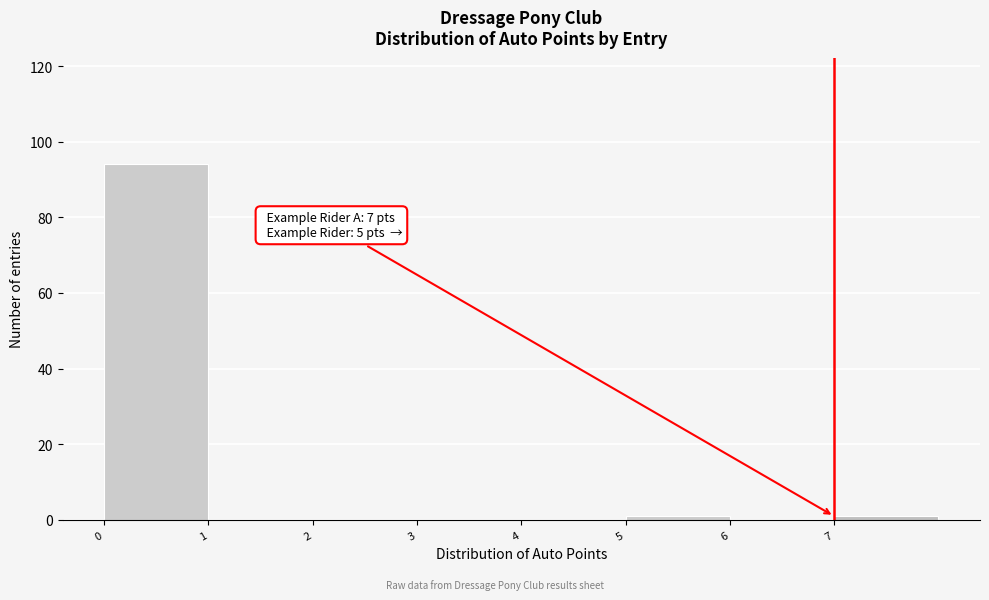

Which range on the x-axis has the tallest bar?

0 to 1